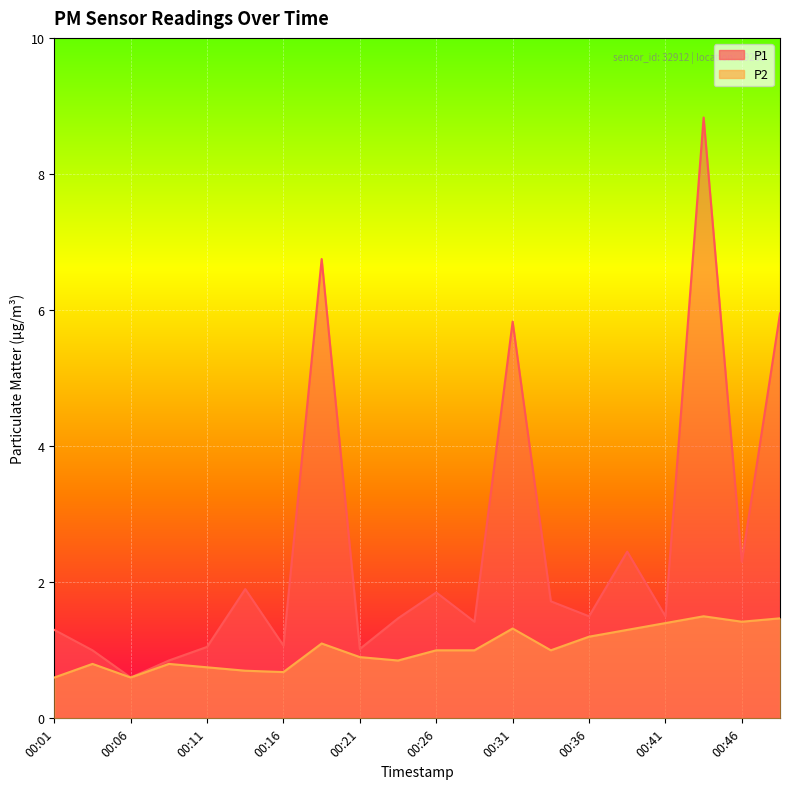

Reading right to left, extract all data points from this chart.

P1: 6.0	2.3	8.8	1.5	2.5	1.5	1.7	5.8	1.4	1.9	1.5	1.0	6.8	1.1	1.9	1.1	0.8	0.6	1.0	1.3
P2: 1.5	1.4	1.5	1.4	1.3	1.2	1.0	1.3	1.0	1.0	0.8	0.9	1.1	0.7	0.7	0.8	0.8	0.6	0.8	0.6